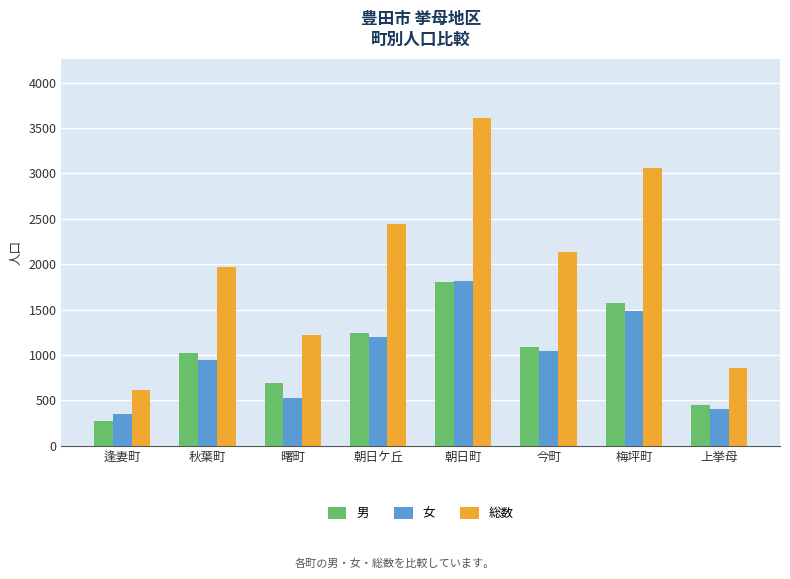

The 総数 series shows 1971 at 秋葉町. True or false?

True